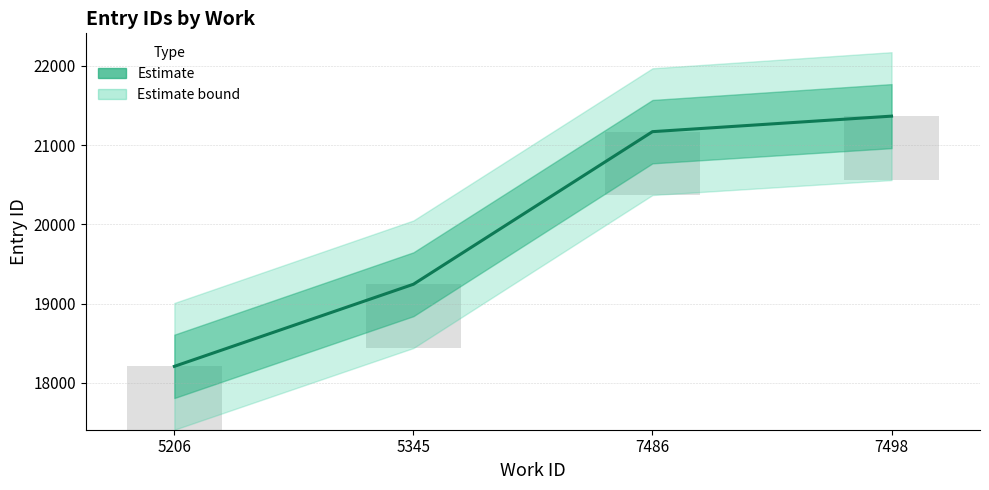

At which label is the value closest to 19786?

5345